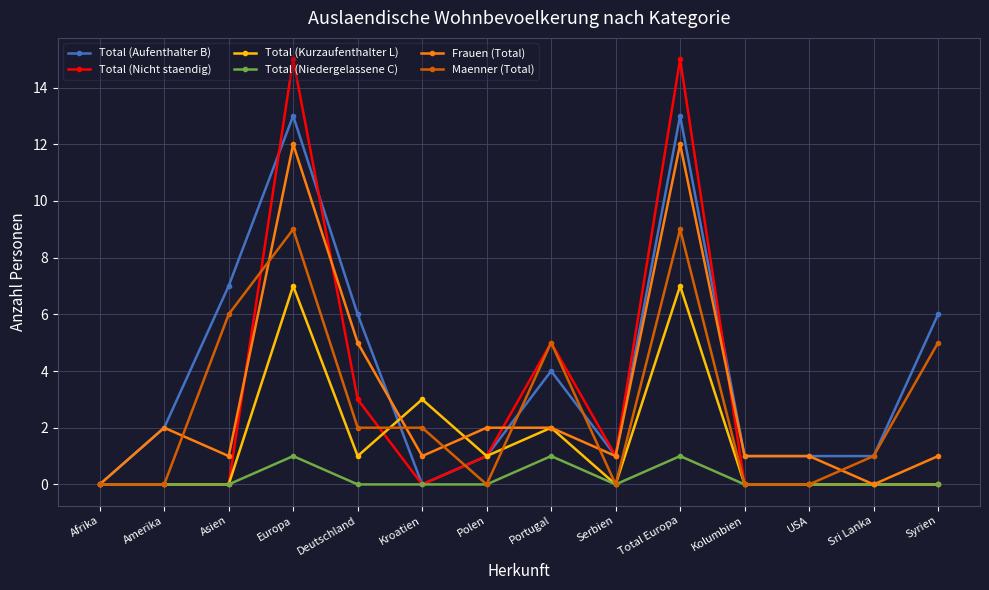

What is the average value of the Total (Kurzaufenthalter L) series?

2